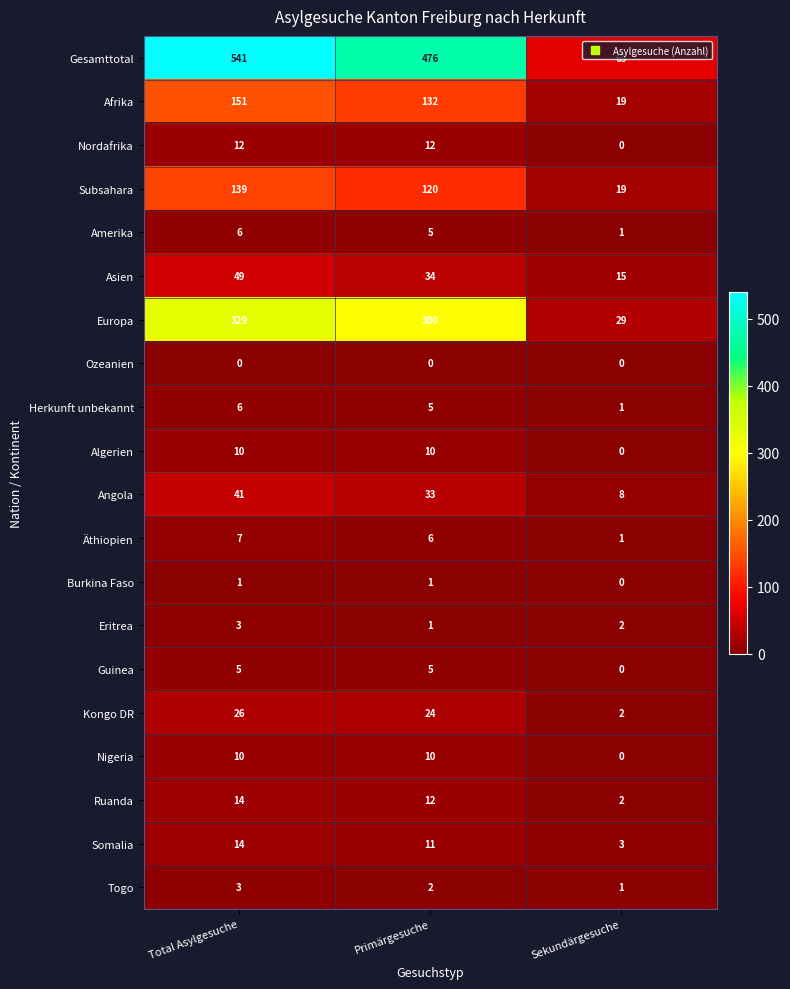

What is the sum of all Amerika values?

12